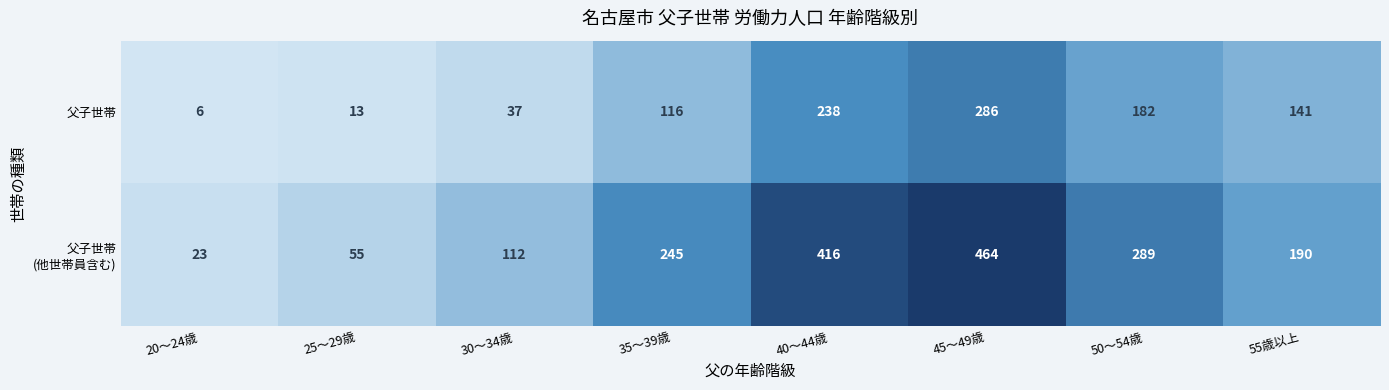

What value does the 父子世帯 series have at 35～39歳?

116